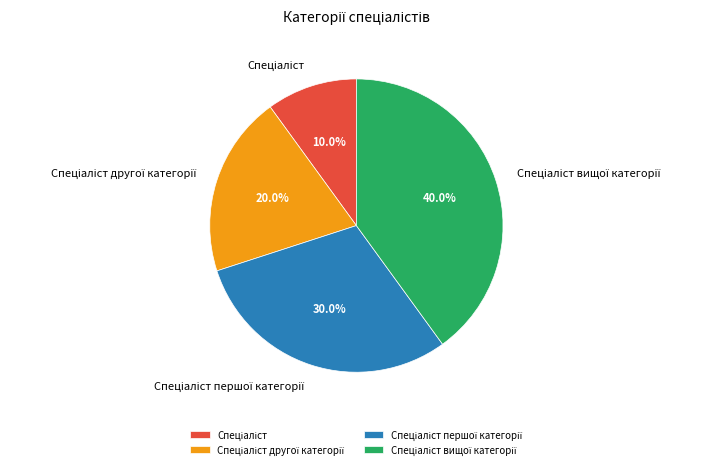

Does any single category account for the majority?

No